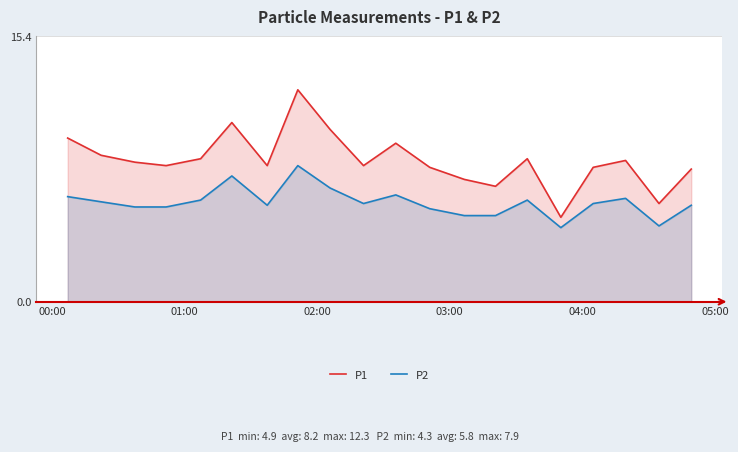

What is the lowest value of the P2 series?

4.3